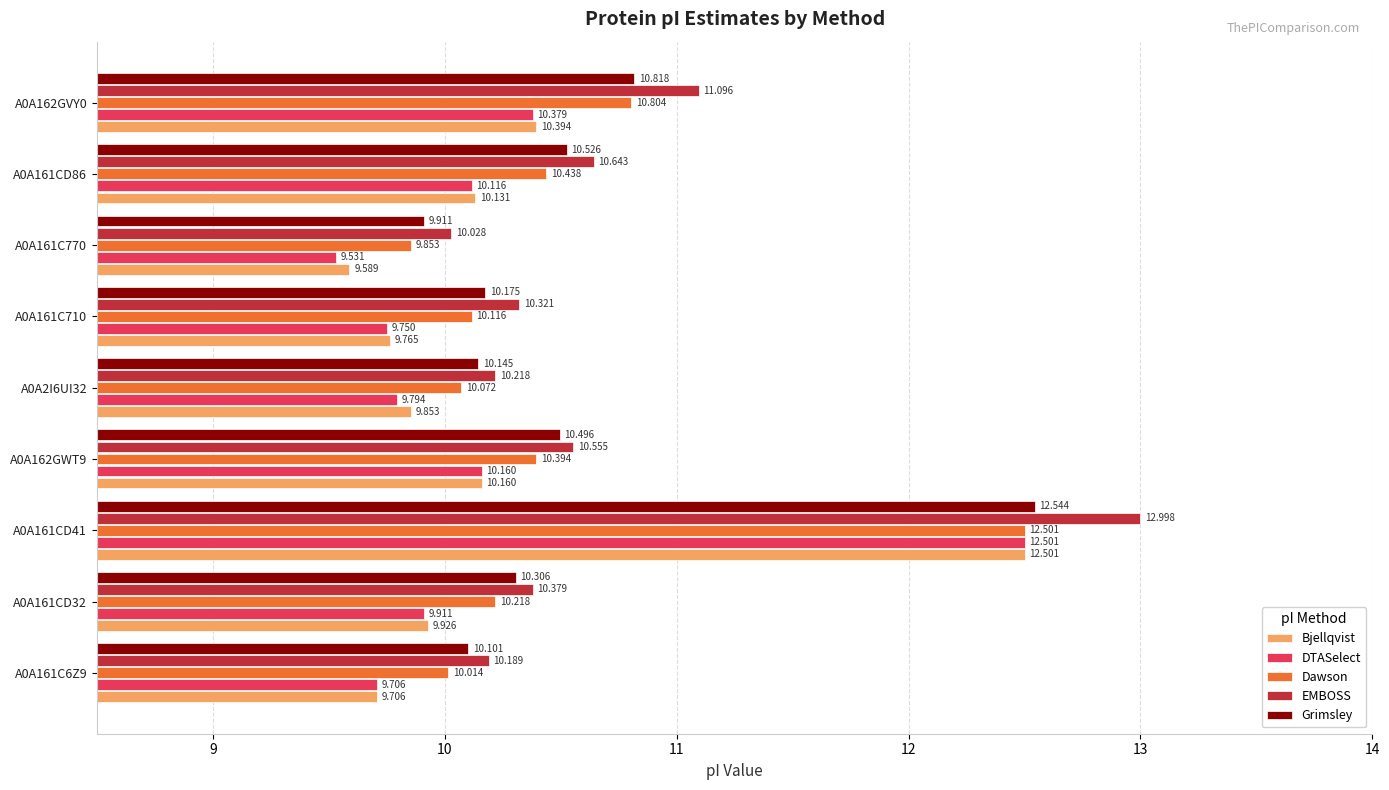

Which series changed the most between A0A161C6Z9 and A0A161C770?

Grimsley